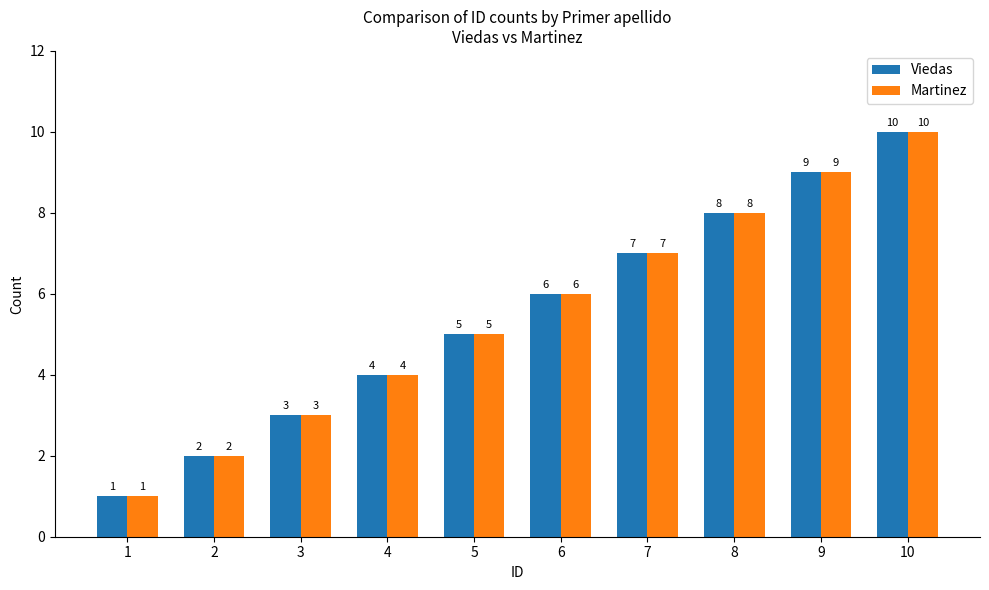

How many data points does each series have?

10